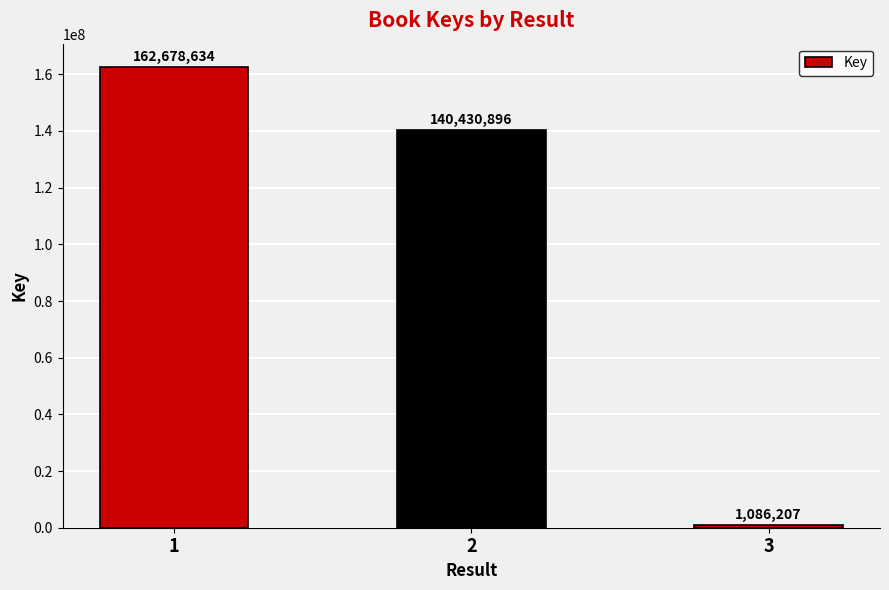

What is the sum of the values at 1 and 2?

303109530